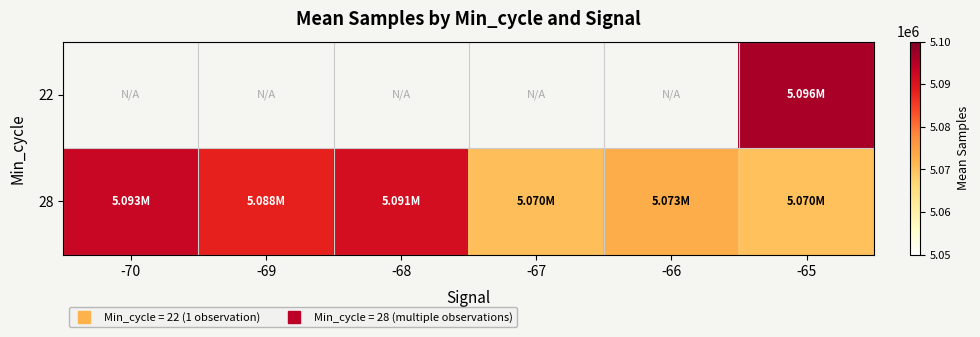

The 28 series shows 5088265.8 at -69. True or false?

True